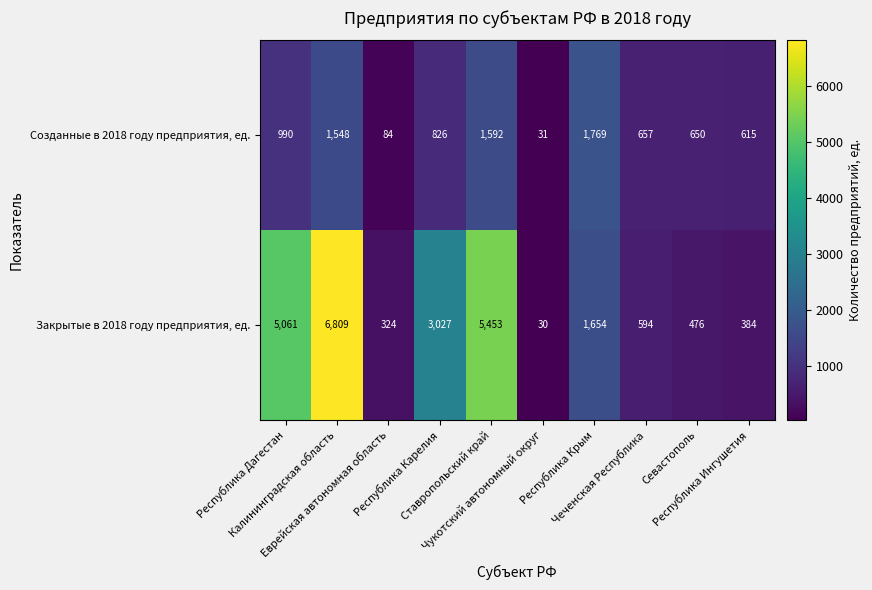

How many series are shown in this chart?

2